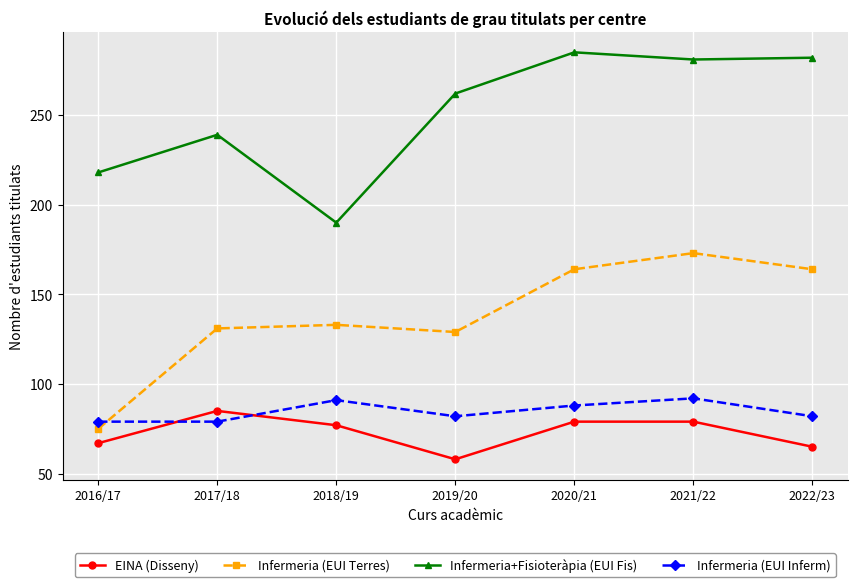

How many times do EINA (Disseny) and Infermeria (EUI Inferm) cross each other?

2